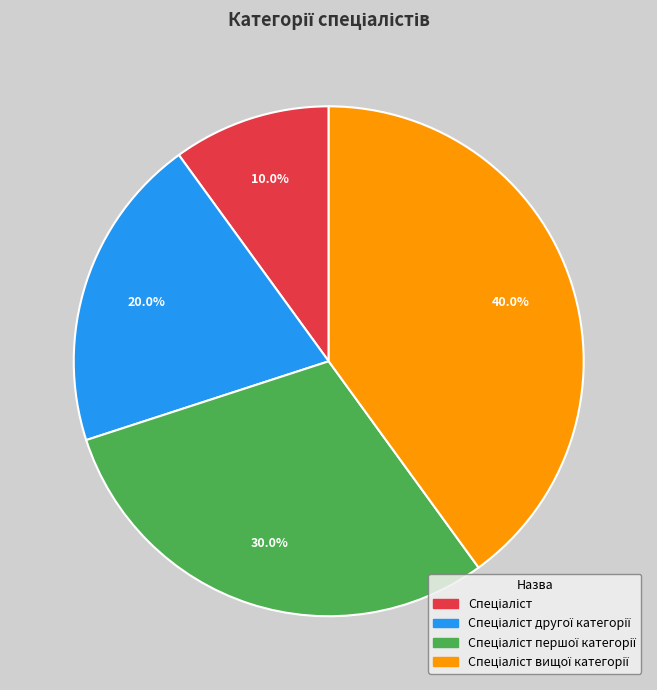

Count the number of slices in the pie.

4